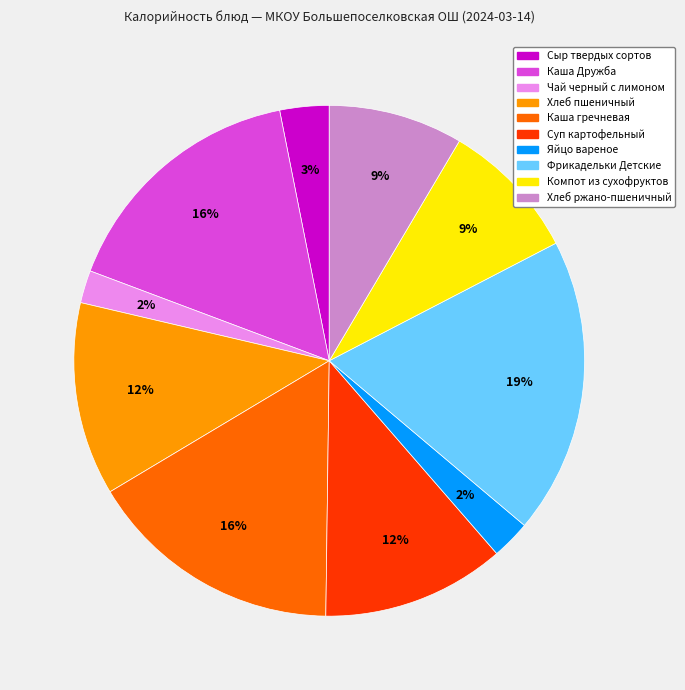

Do Каша гречневая and Компот из сухофруктов together represent more than half of the pie?

No